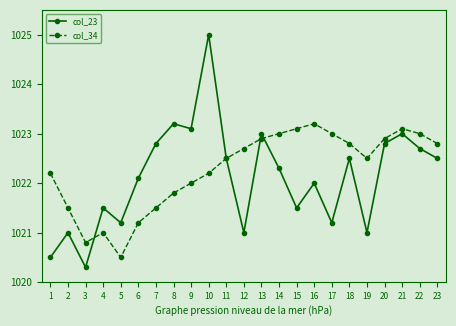

The value of col_23 at 19 is 1021.0. True or false?

True